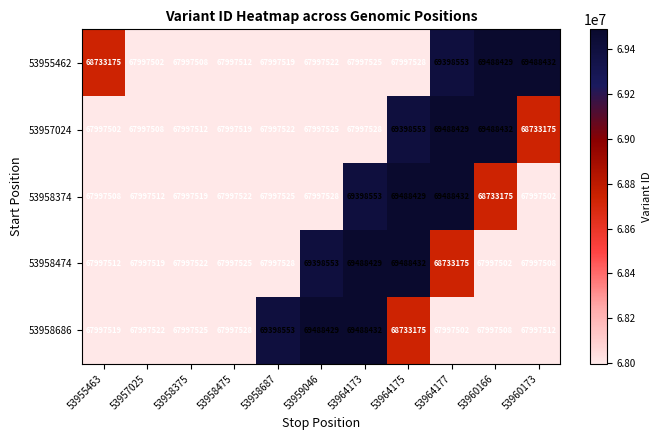

At which label does 53955462 reach its minimum?

53957025